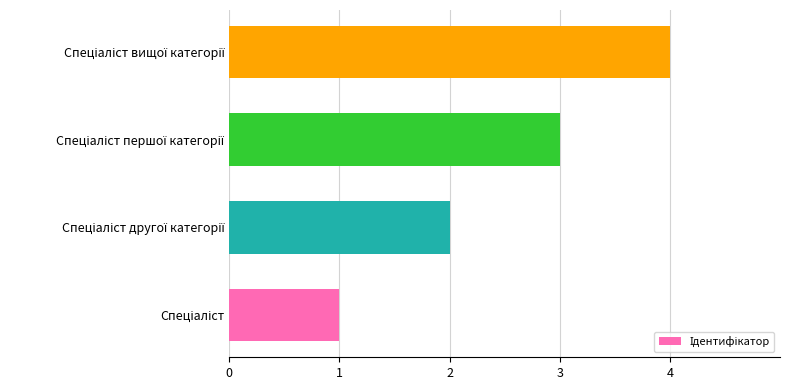

What is the difference between the maximum and minimum values?

3